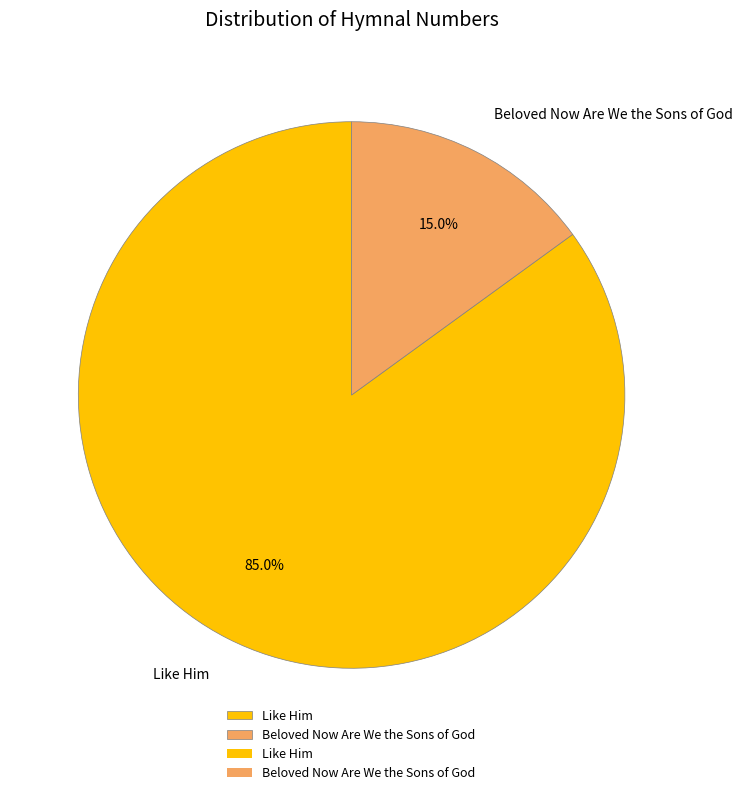

How many segments does this pie chart have?

2